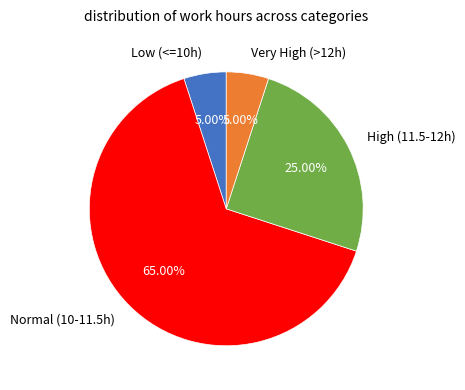

Is the sum of High (11.5-12h) and Normal (10-11.5h) greater than half?

Yes